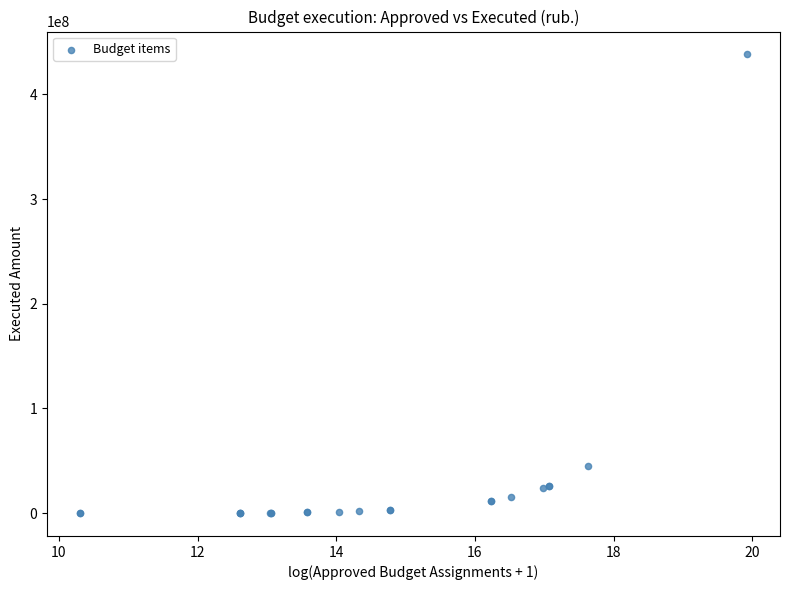

What Y value in the scatter plot is closest to 219065749?

45118904.3